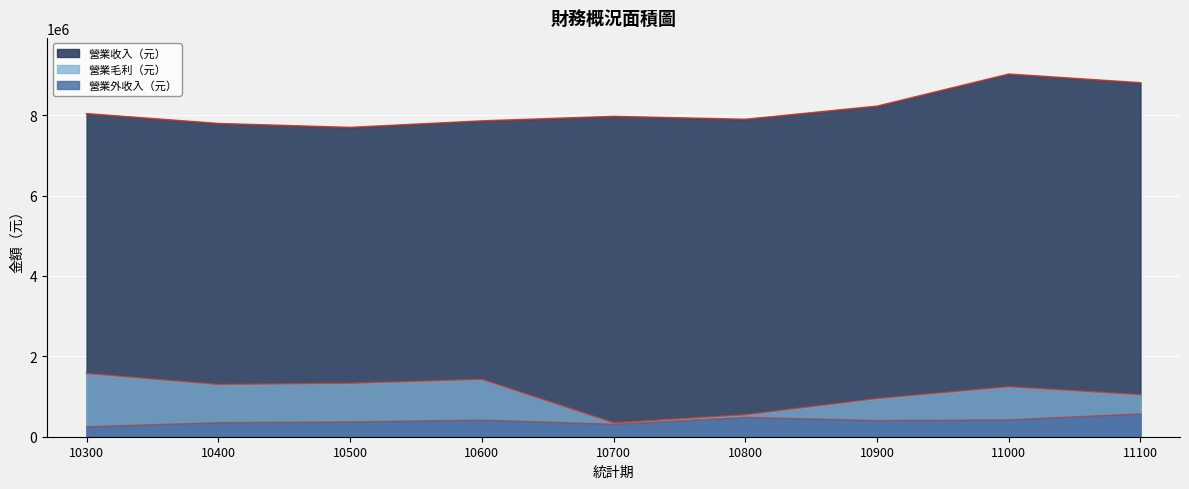

What is the difference between the 營業收入（元） values at 10900 and 10300?

185560